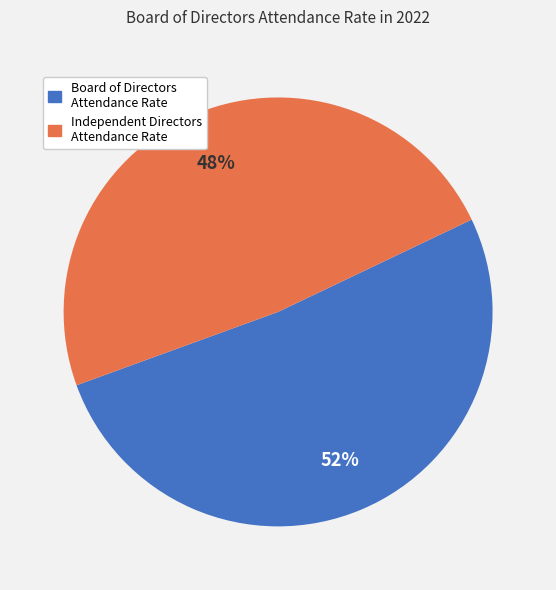

Is there a majority slice in this chart?

Yes